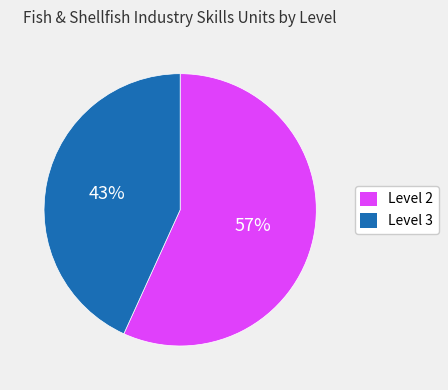

How many segments does this pie chart have?

2